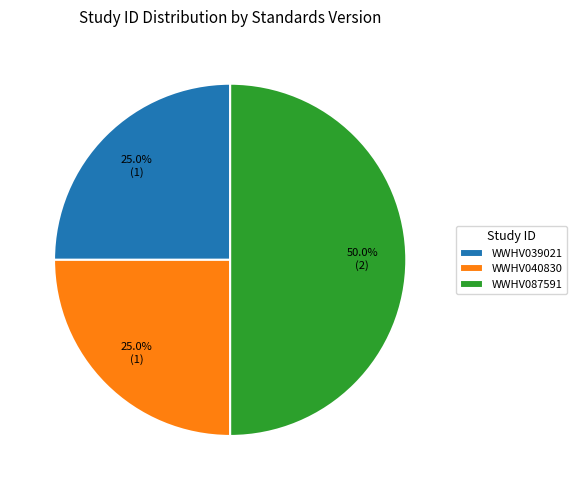

Is it true that WWHV039021 is 14% of the pie?

False